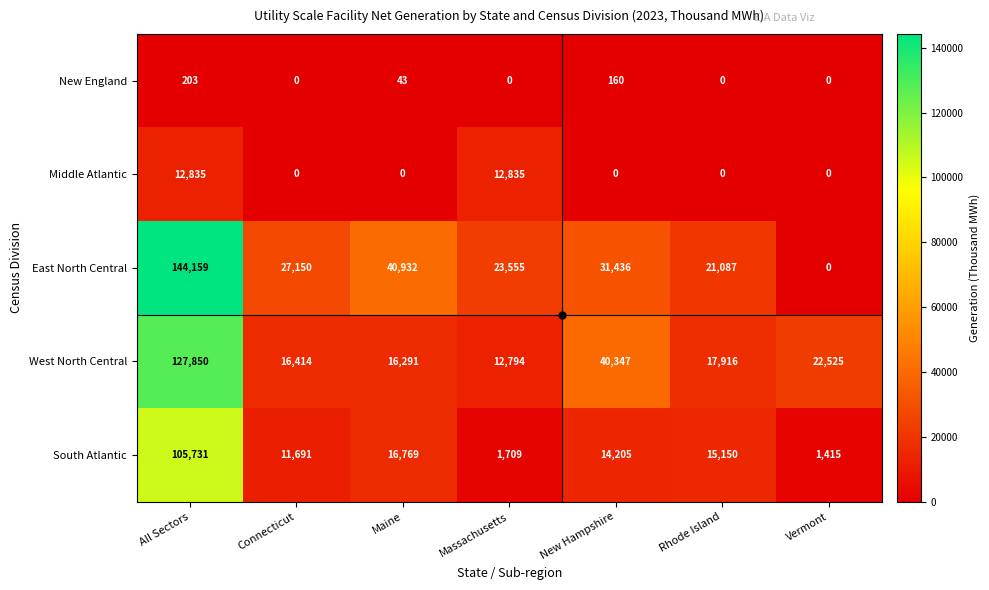

At how many categories does at least one series exceed 117402?

1